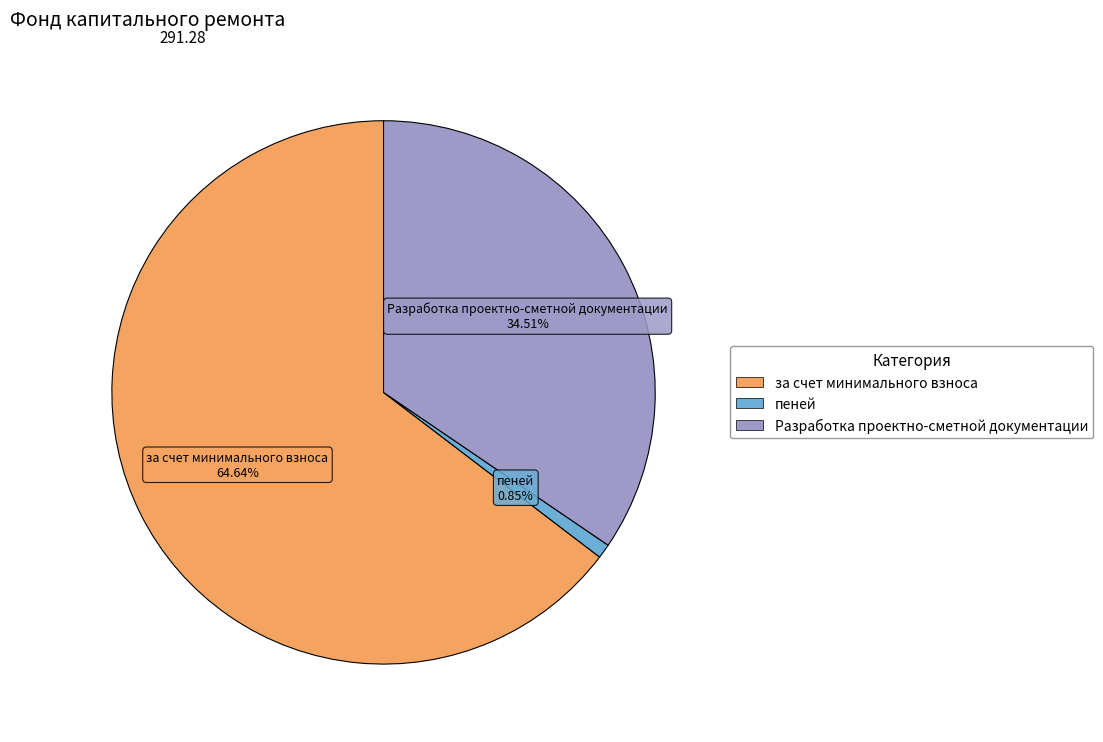

Is there any slice that represents more than half of the pie?

Yes